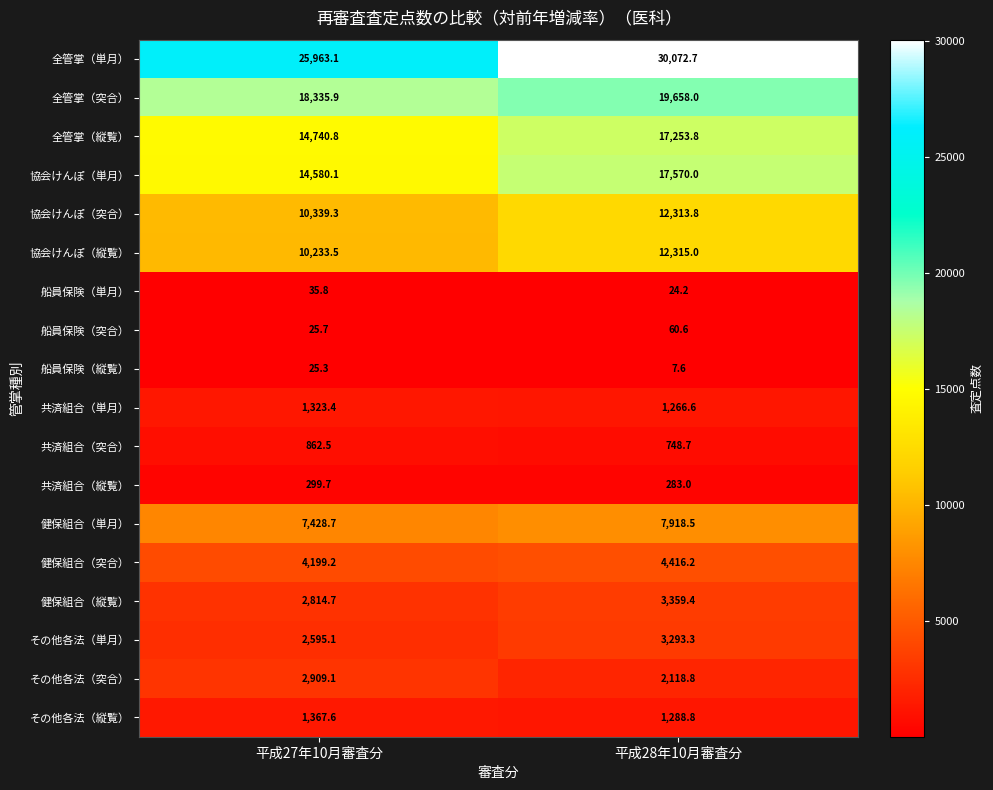

What is the difference between the maximum and minimum values in the 健保組合（単月） series?

489.8